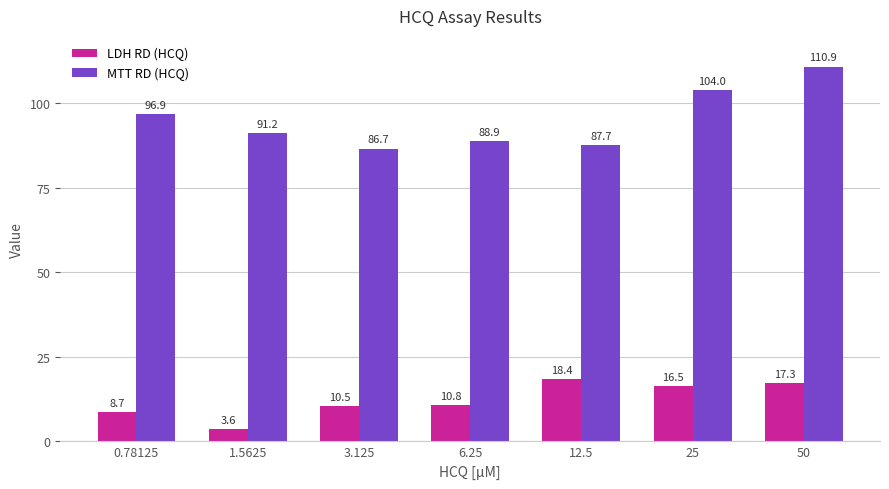

What is the total value across all series at 12.5?

106.0